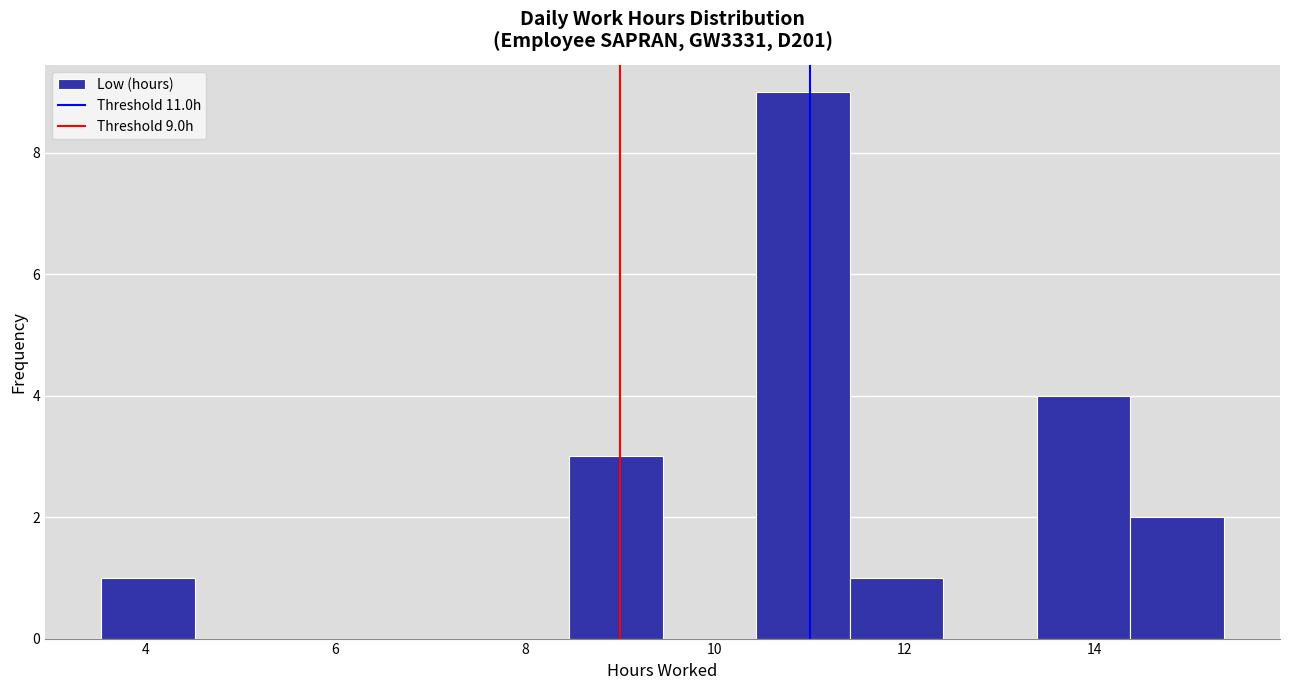

Over which range of the x-axis is the bar tallest?

10.4 to 11.4